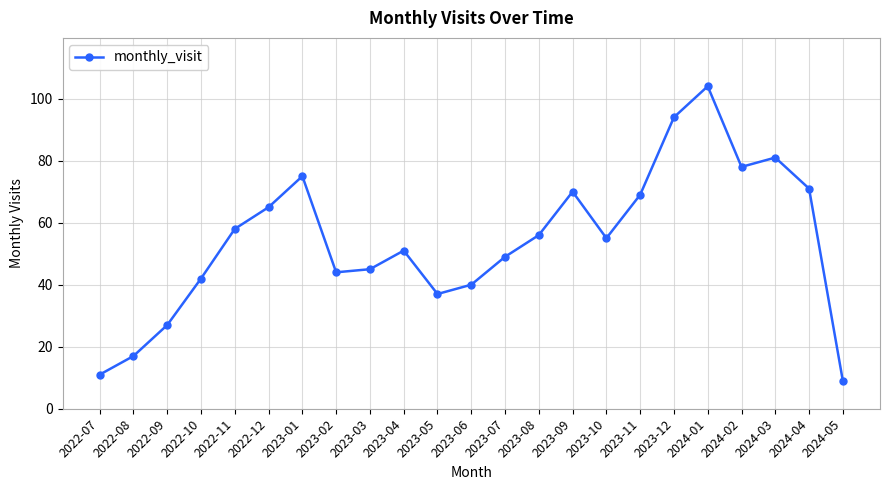

How many points are lower than both their immediate neighbors (excluding endpoints)?

4